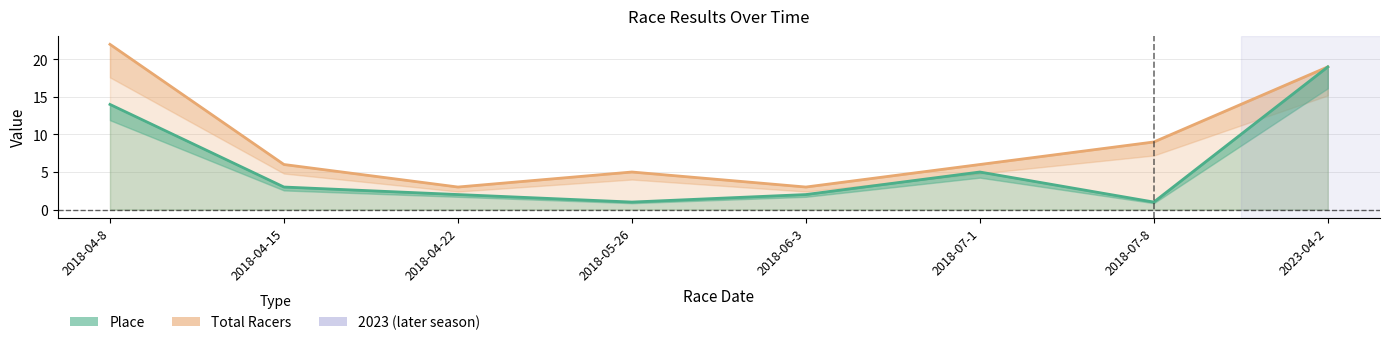

What are all the series names shown in the legend?

Place, Total Racers